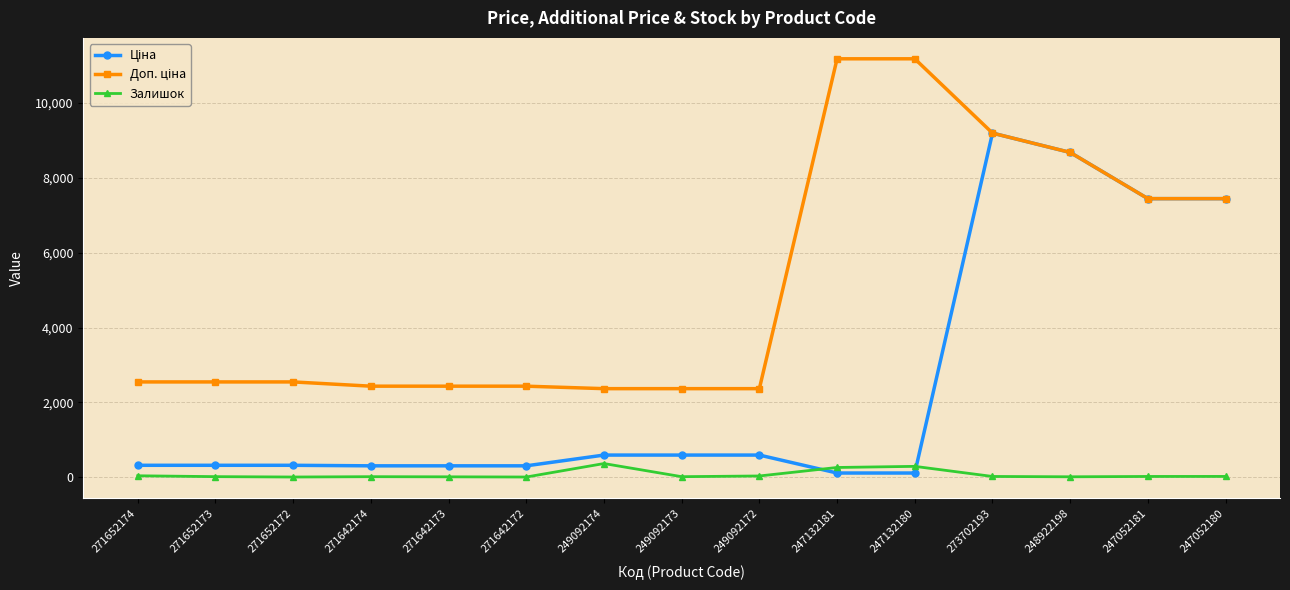

At which label is Залишок closest to 185?

247132181